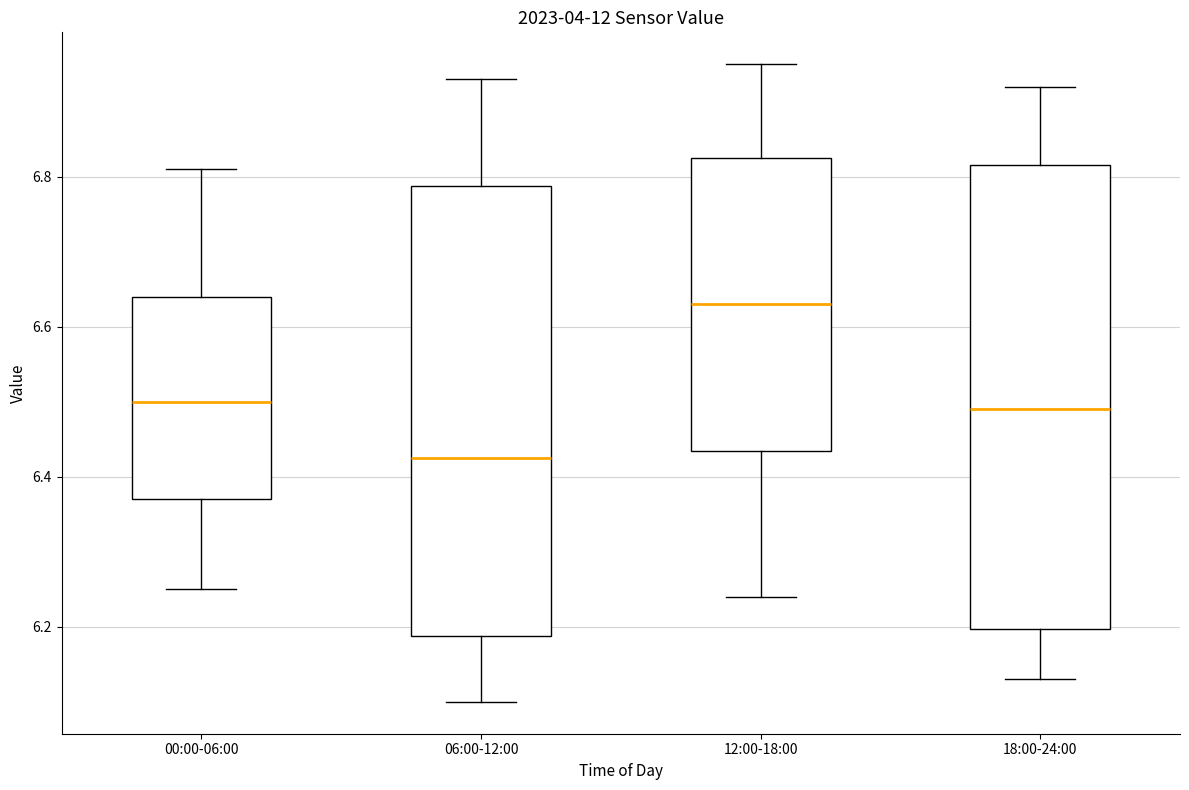

Reading left to right, read every box against the y-axis: the position of its median line, the range the box covers, and the ends of its whiskers. The values are not printed on the chart, so give them approximately, as read against the axis.

00:00-06:00: median 6.50, box 6.38 to 6.64, whiskers 6.26 to 6.82
06:00-12:00: median 6.42, box 6.18 to 6.78, whiskers 6.10 to 6.94
12:00-18:00: median 6.64, box 6.44 to 6.82, whiskers 6.24 to 6.96
18:00-24:00: median 6.50, box 6.20 to 6.82, whiskers 6.14 to 6.92